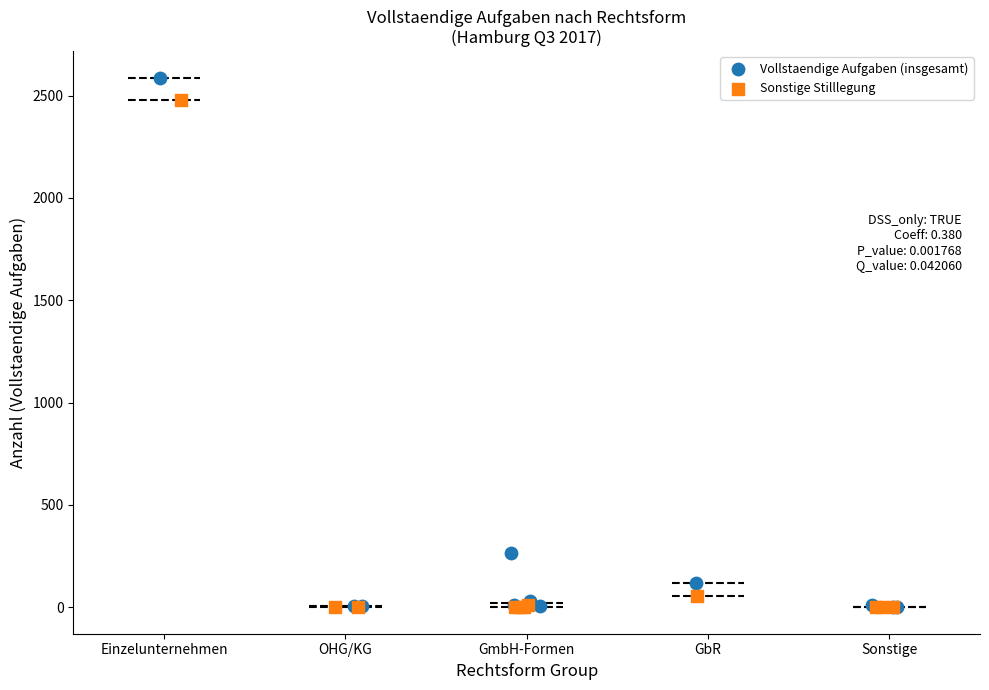

Which series has the largest Y range (max minus min)?

Vollstaendige Aufgaben (insgesamt)